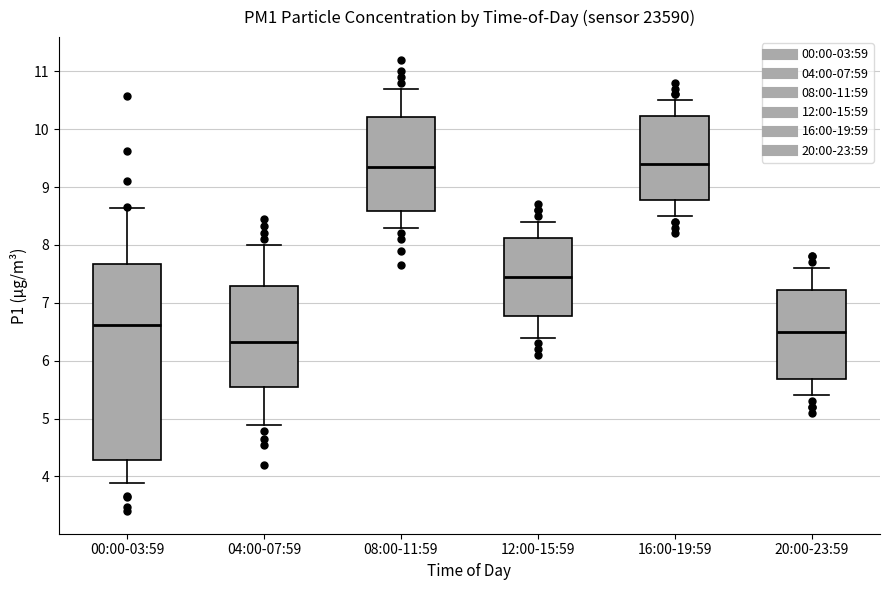

Reading left to right, read every box against the y-axis: the position of its median line, the range the box covers, and the ends of its whiskers. The values are not printed on the chart, so give them approximately, as read against the axis.

00:00-03:59: median 6.6, box 4.3 to 7.7, whiskers 3.9 to 8.6
04:00-07:59: median 6.3, box 5.5 to 7.3, whiskers 4.9 to 8.0
08:00-11:59: median 9.4, box 8.6 to 10.2, whiskers 8.3 to 10.7
12:00-15:59: median 7.5, box 6.8 to 8.1, whiskers 6.4 to 8.4
16:00-19:59: median 9.4, box 8.8 to 10.2, whiskers 8.5 to 10.5
20:00-23:59: median 6.5, box 5.7 to 7.2, whiskers 5.4 to 7.6